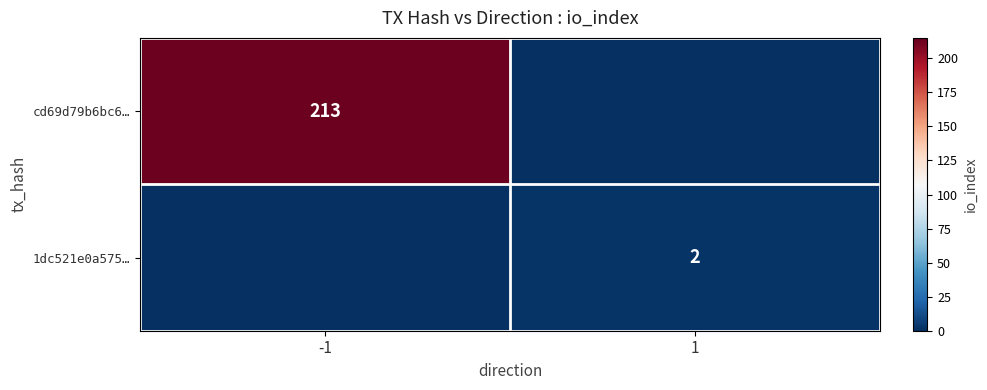

True or false: 1dc521e0a575… has a value of 3 at 1.

False